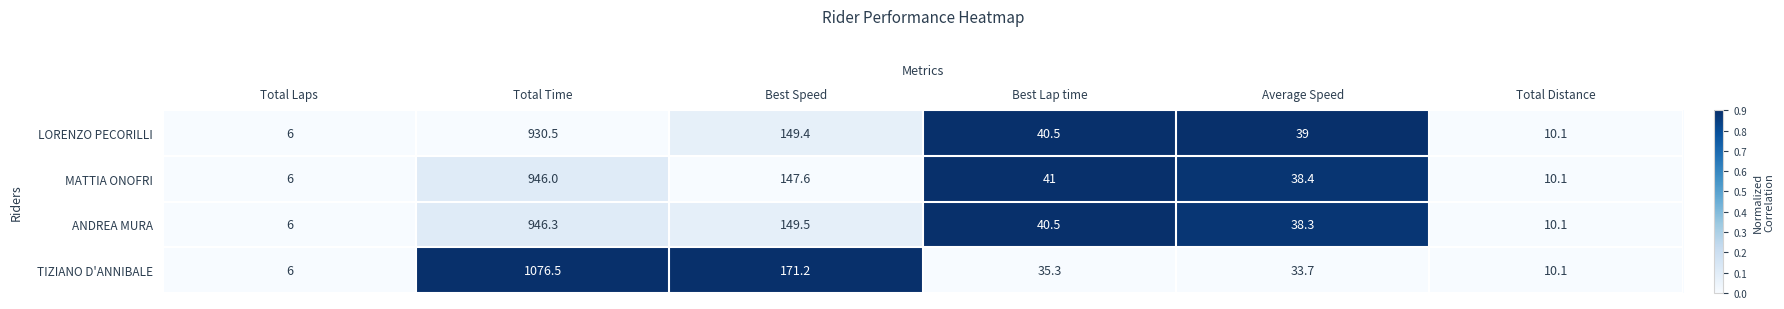

Reading left to right, extract all data points from this chart.

LORENZO PECORILLI: 6.0	930.5	149.4	40.5	39.0	10.1
MATTIA ONOFRI: 6.0	946.0	147.6	41.0	38.4	10.1
ANDREA MURA: 6.0	946.3	149.5	40.5	38.3	10.1
TIZIANO D'ANNIBALE: 6.0	1076.5	171.2	35.3	33.7	10.1